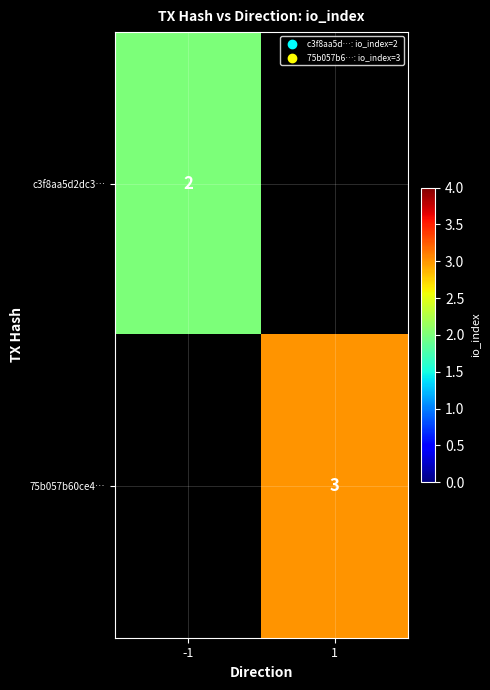

The 75b057b60ce4… series shows 3 at 1. True or false?

True